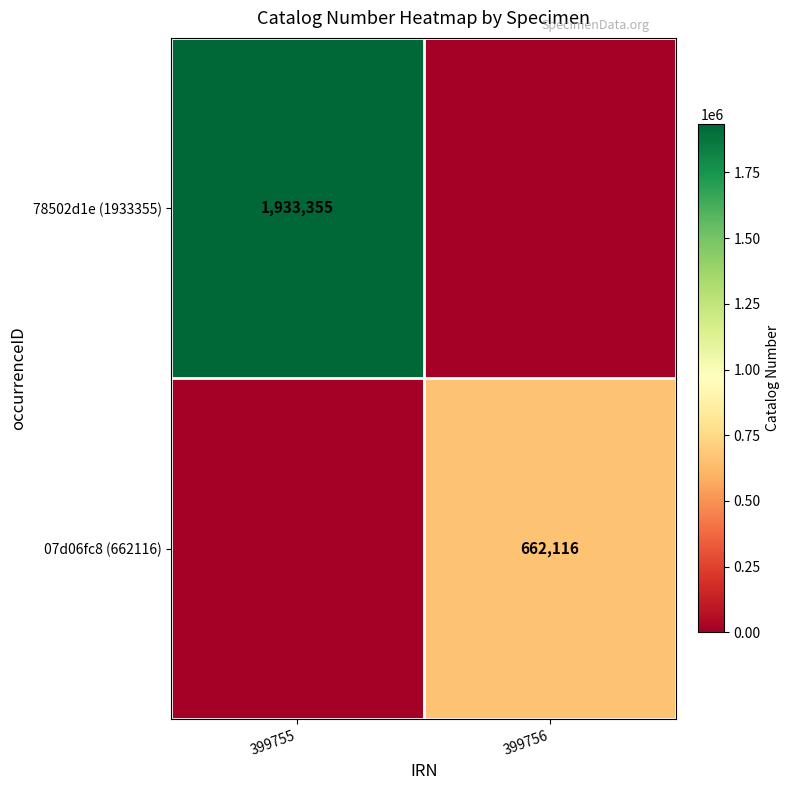

Between 399756 and 399755, which is larger?

399755